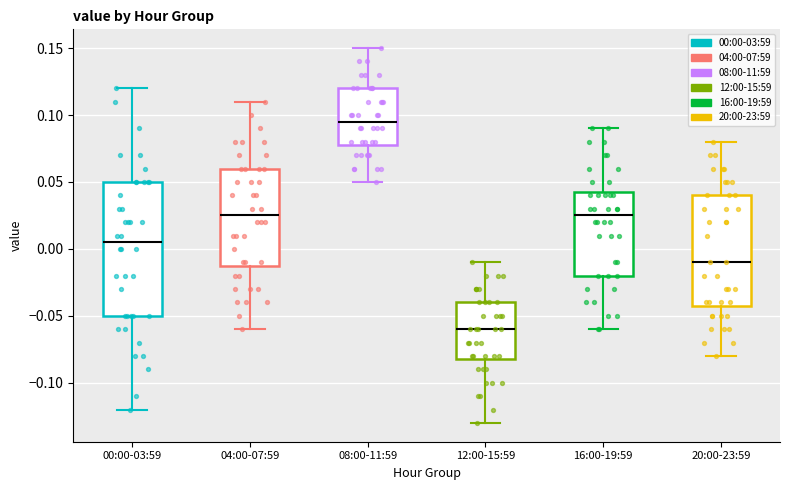

Where does the median line of the box for 00:00-03:59 sit on the y-axis? The values are not printed on the chart, so give them approximately, as read against the axis.

0.005